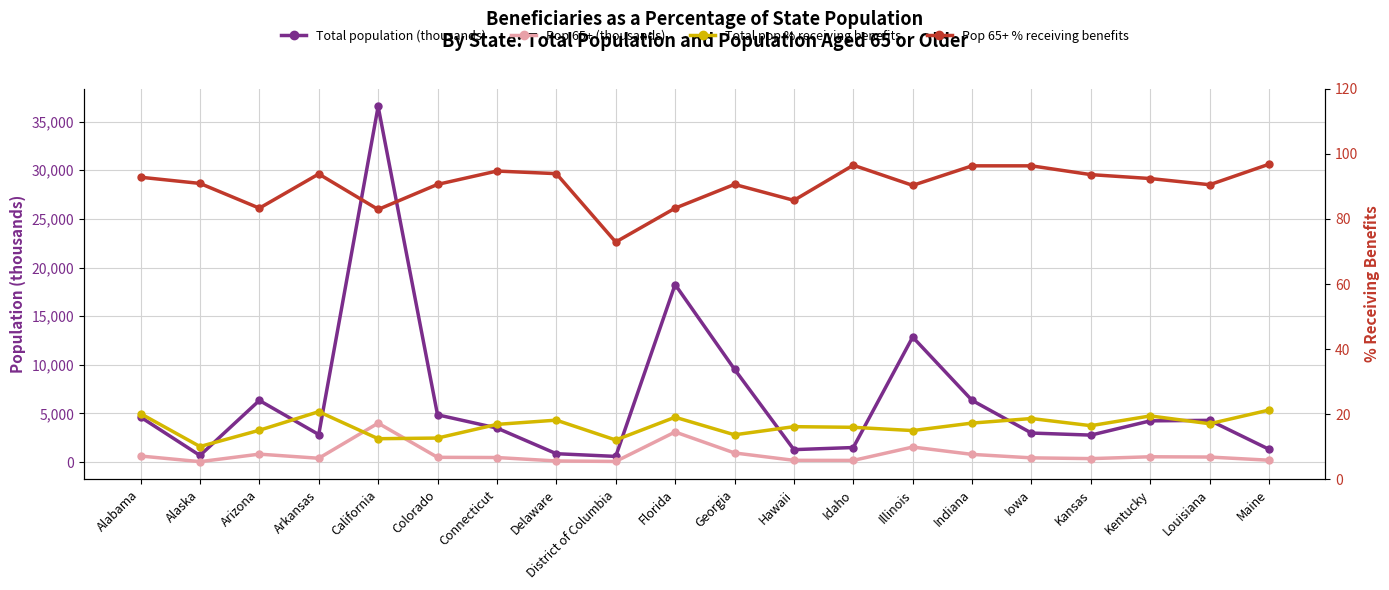

Which has a higher value, Louisiana or Maine?

Louisiana